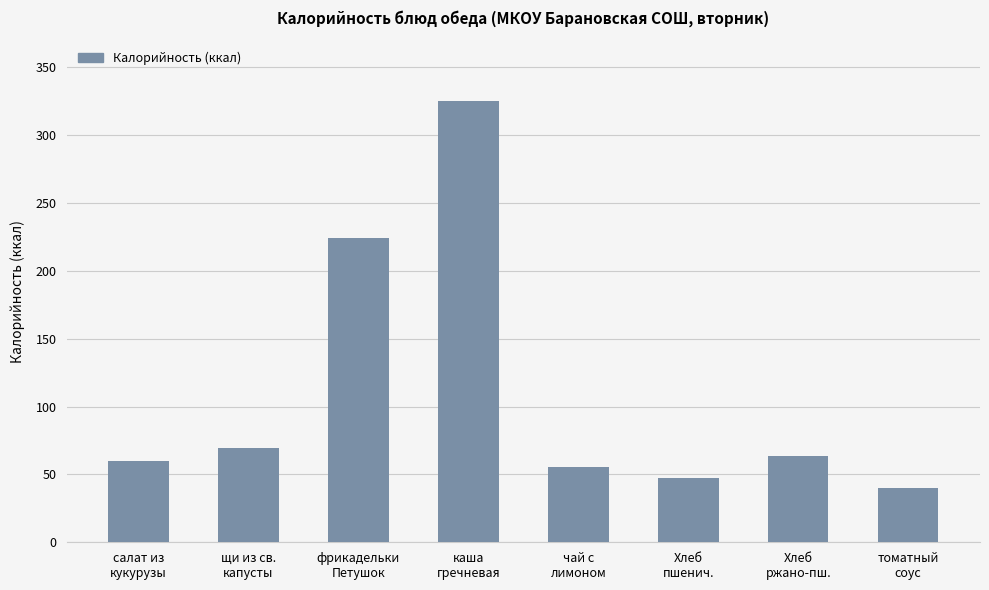

The value at томатный
соус is 40.3. True or false?

True